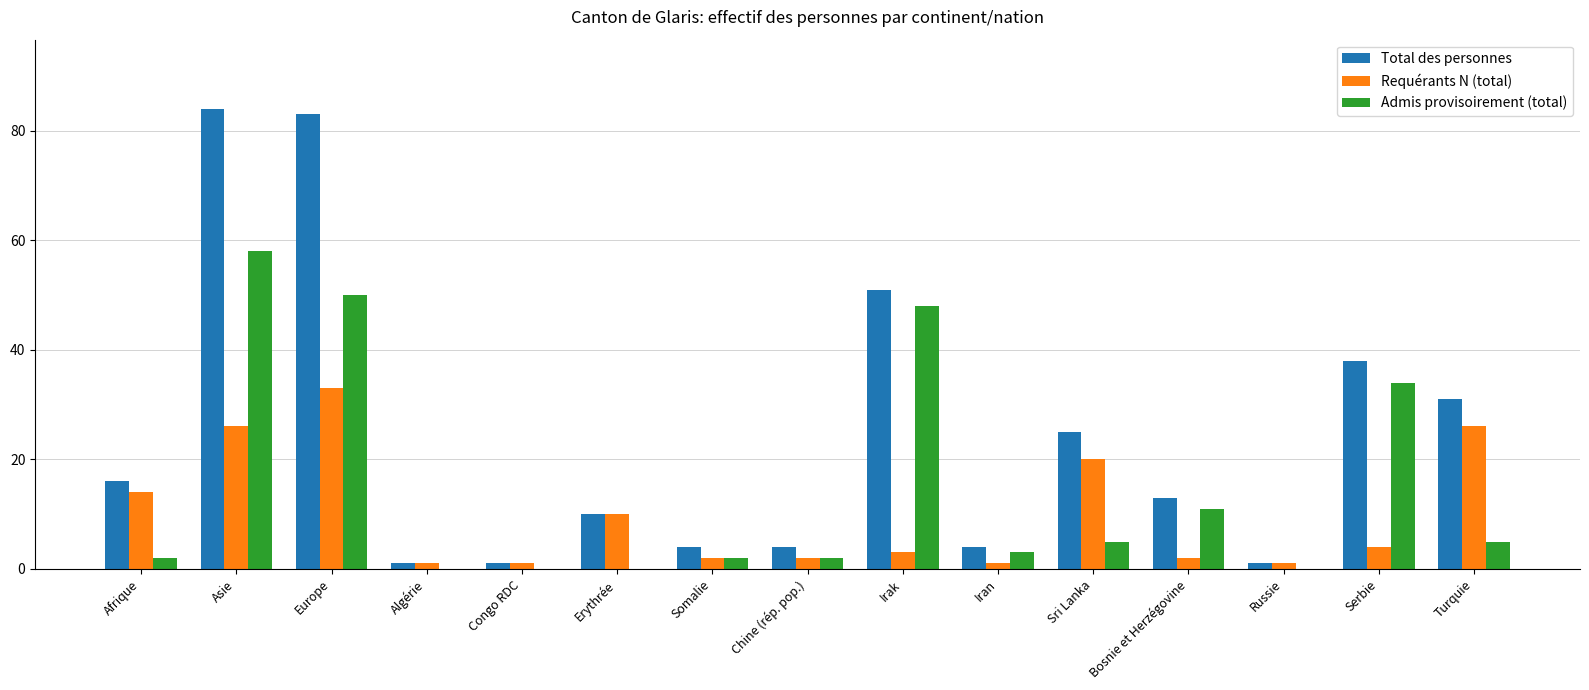

What is the maximum value for Total des personnes?

84